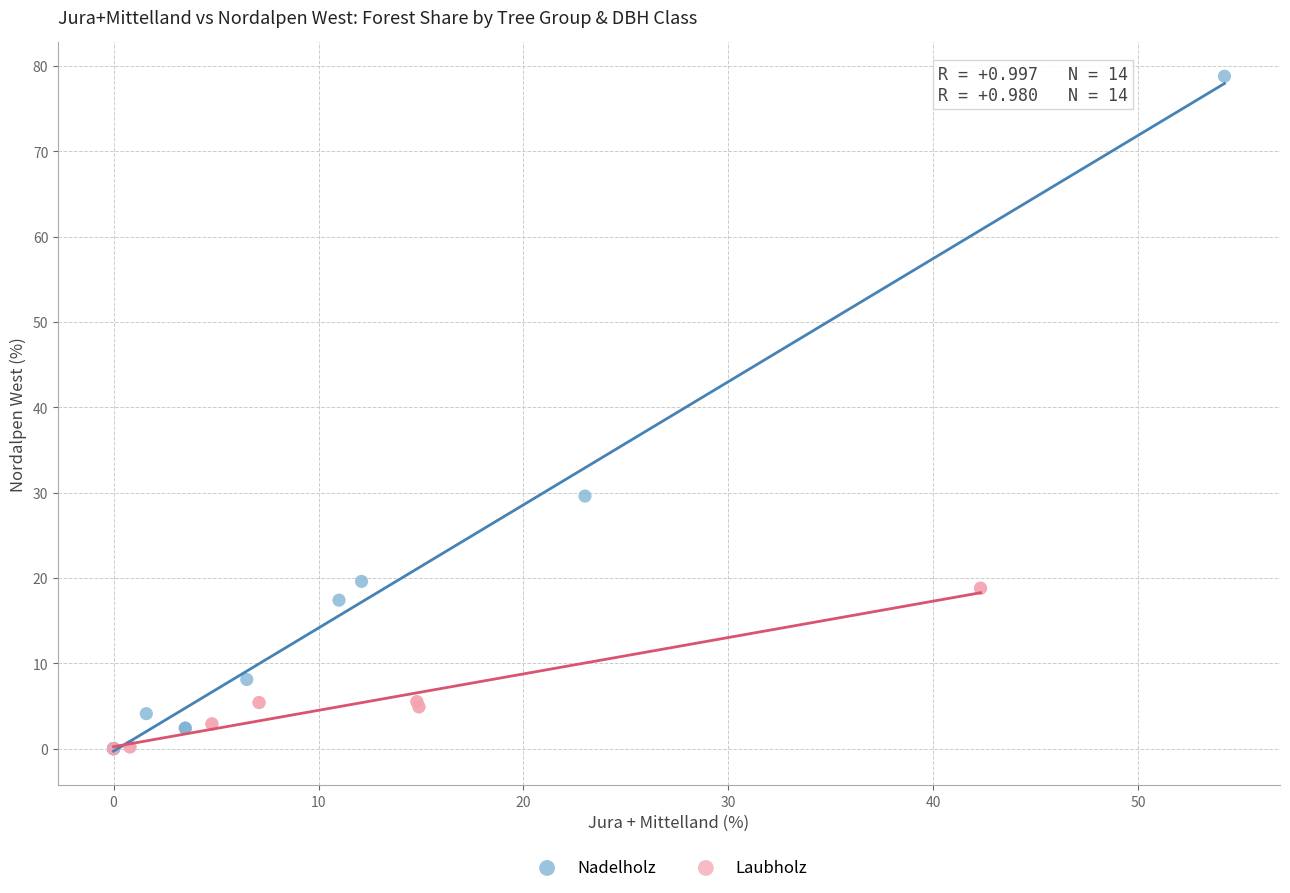

What are all the series names shown in the legend?

Nadelholz, Laubholz